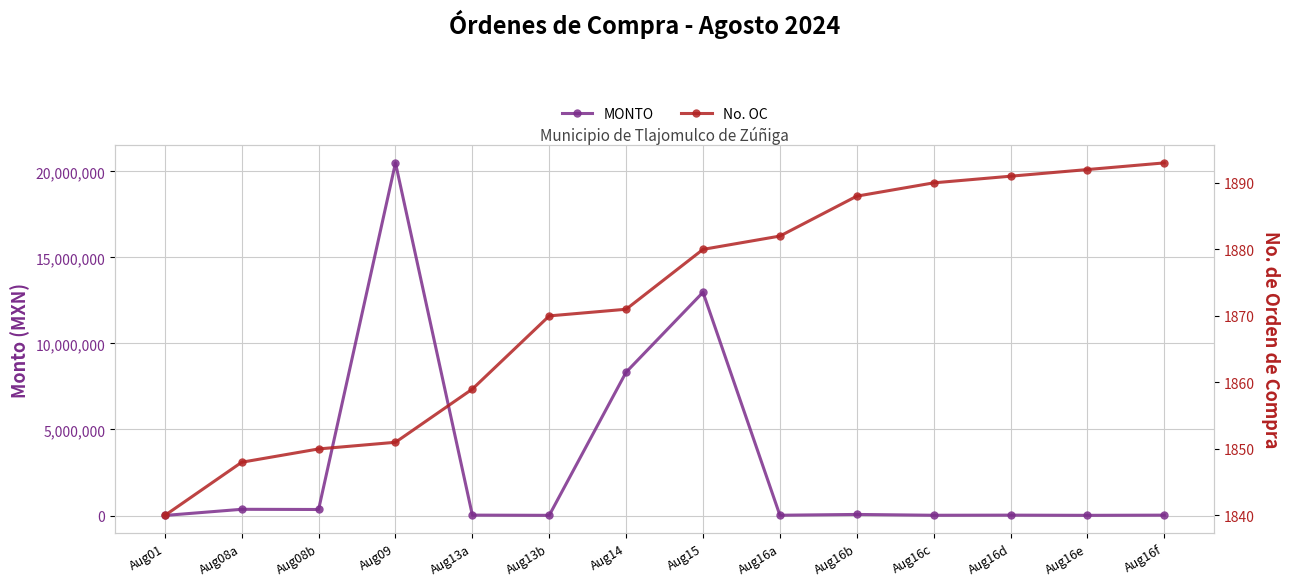

How many series are shown in this chart?

2